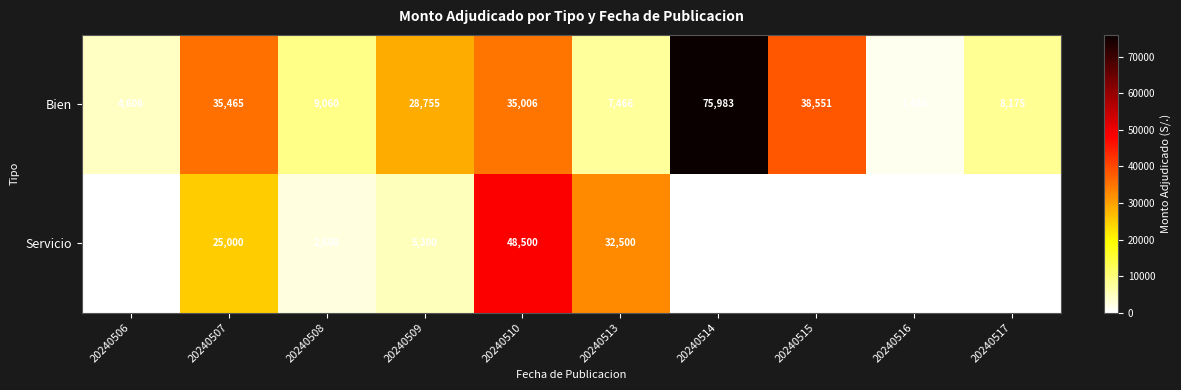

What is the maximum value for Bien?

75983